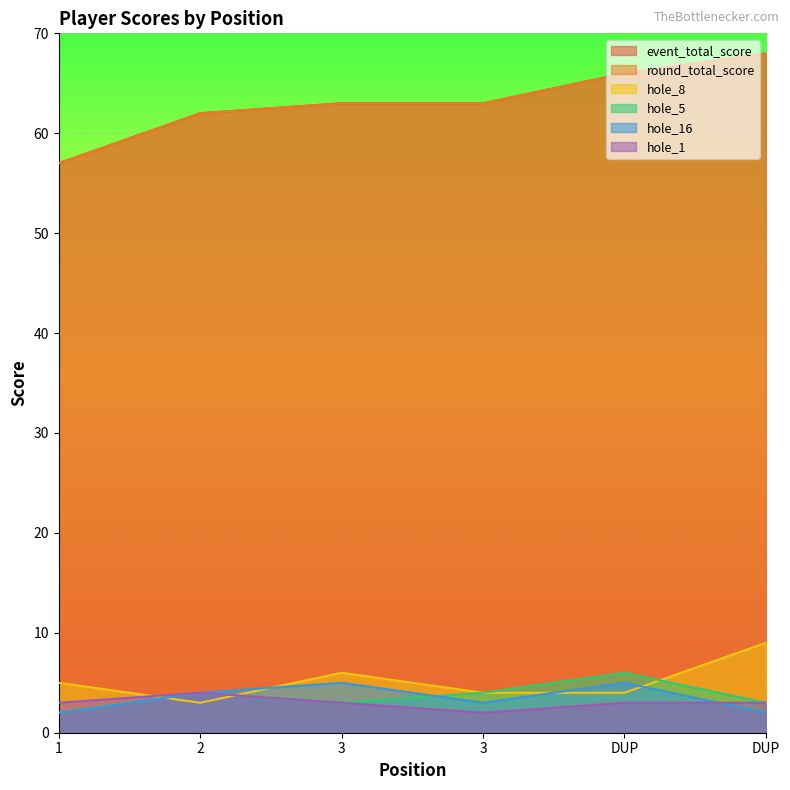

Which series has the largest range (max minus min)?

event_total_score